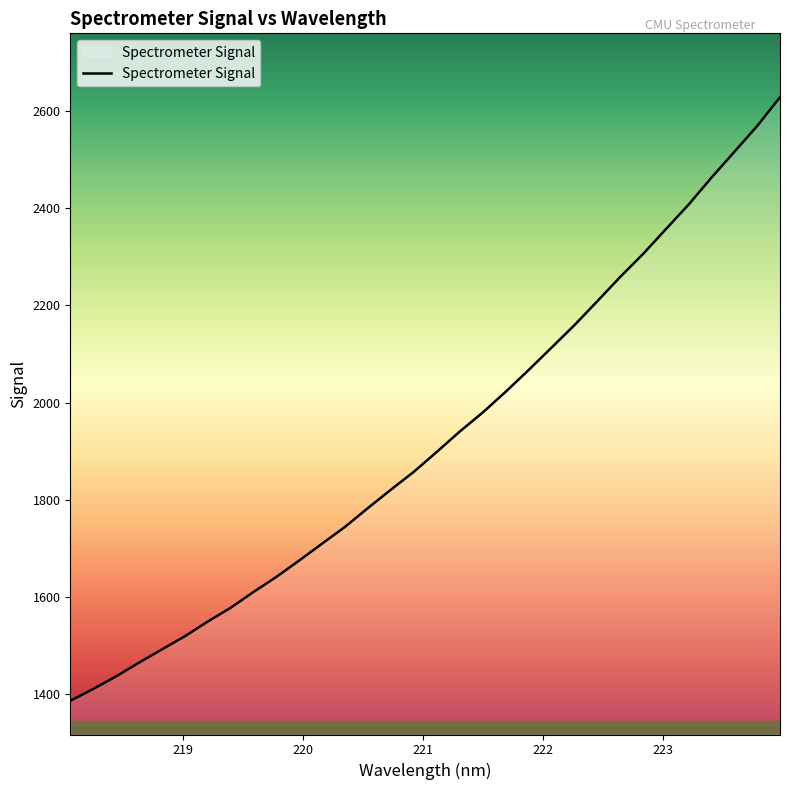

How many values exceed 1898?

16